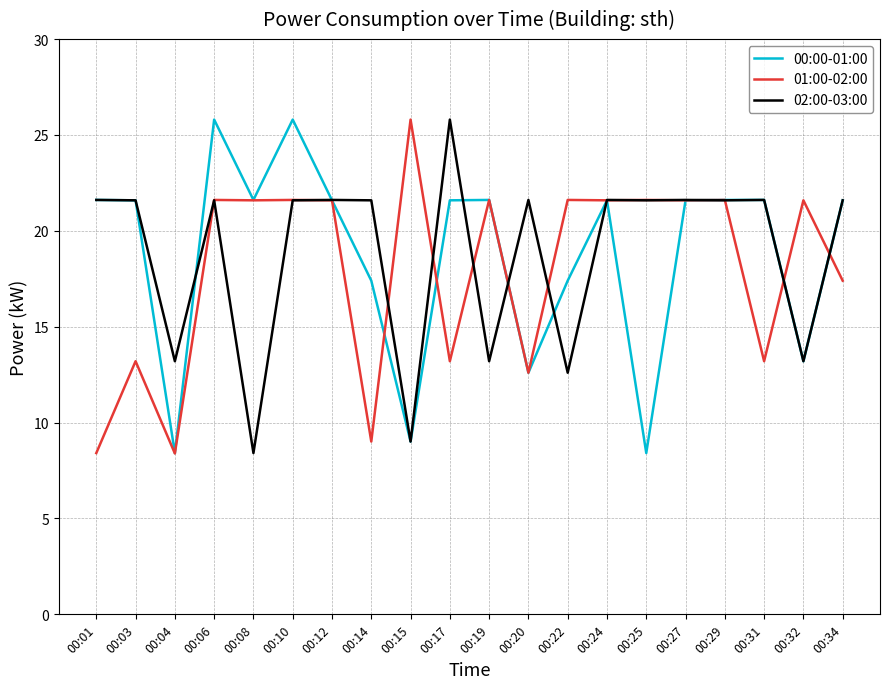

Rank the series at 00:22 from lowest to highest value.

02:00-03:00, 00:00-01:00, 01:00-02:00